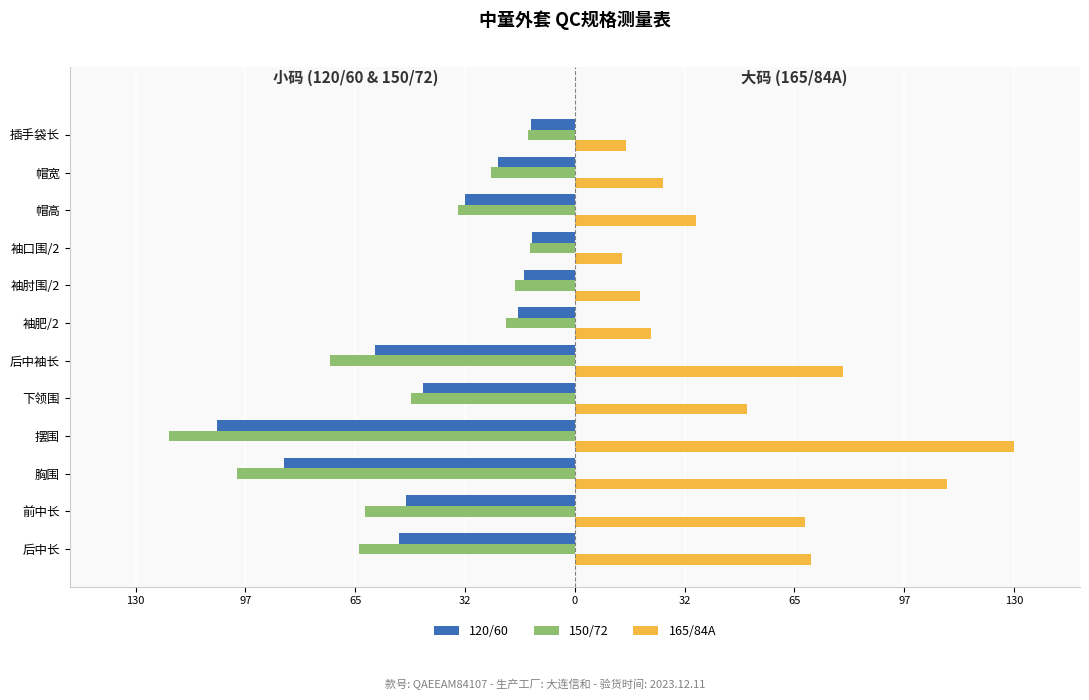

What are all the series names shown in the legend?

120/60, 150/72, 165/84A